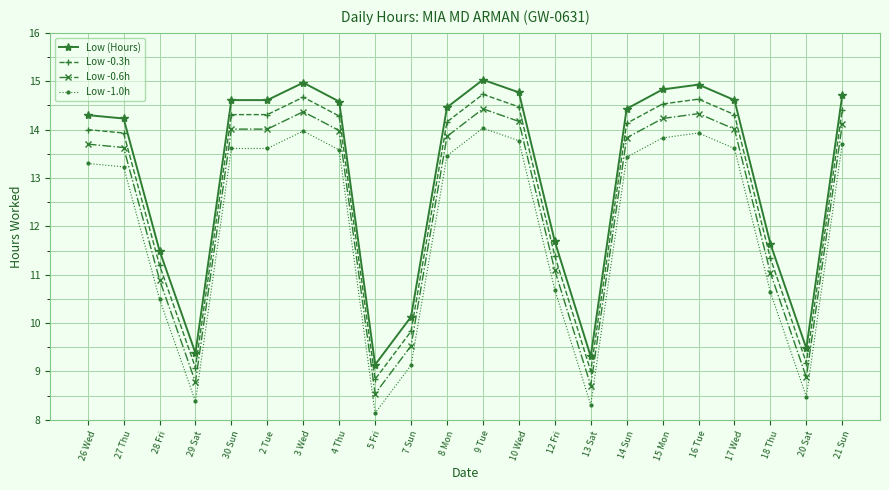

Rank the series by their maximum value, from highest to lowest.

Low (Hours), Low -0.3h, Low -0.6h, Low -1.0h